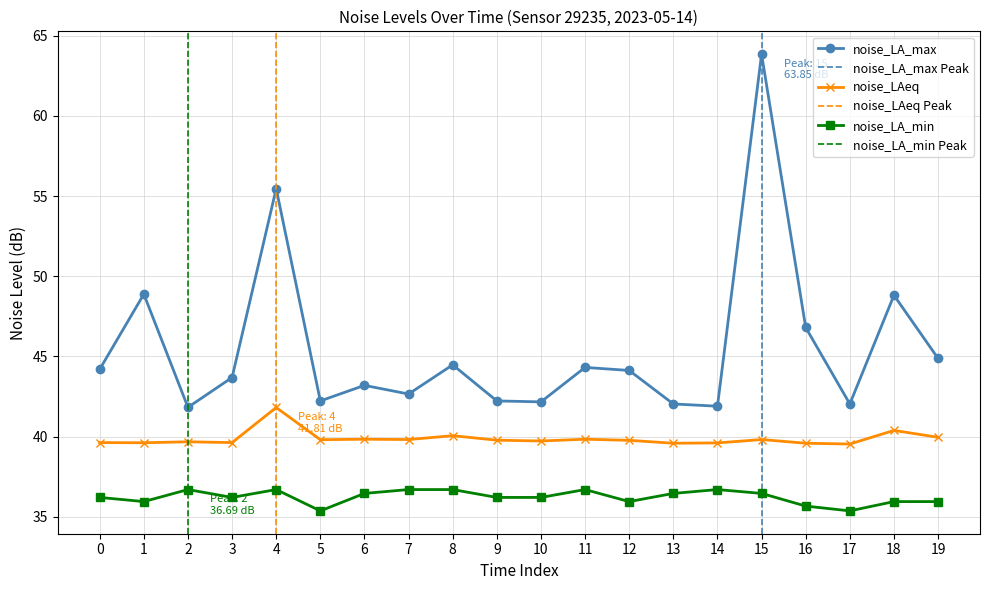

What is the lowest value of the noise_LA_min series?

35.4